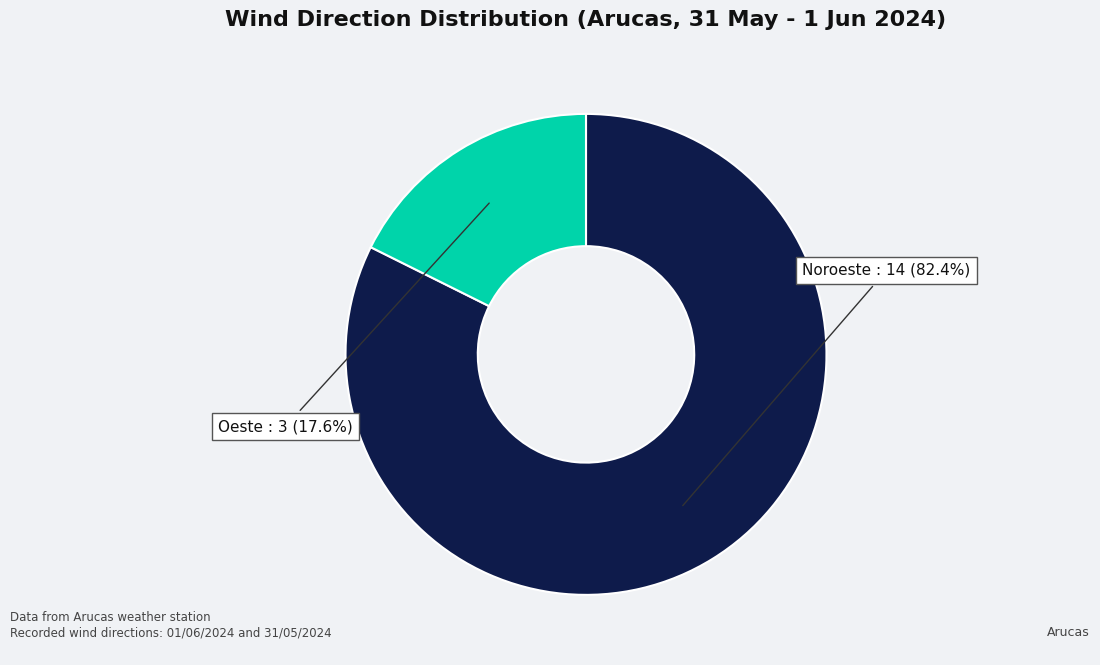

How many segments does this pie chart have?

2